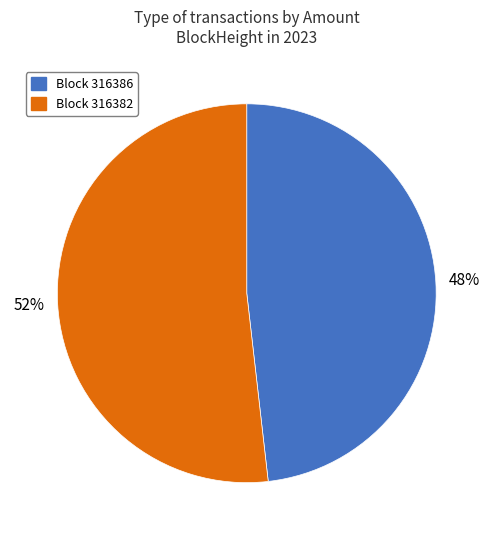

Does any single category account for the majority?

Yes